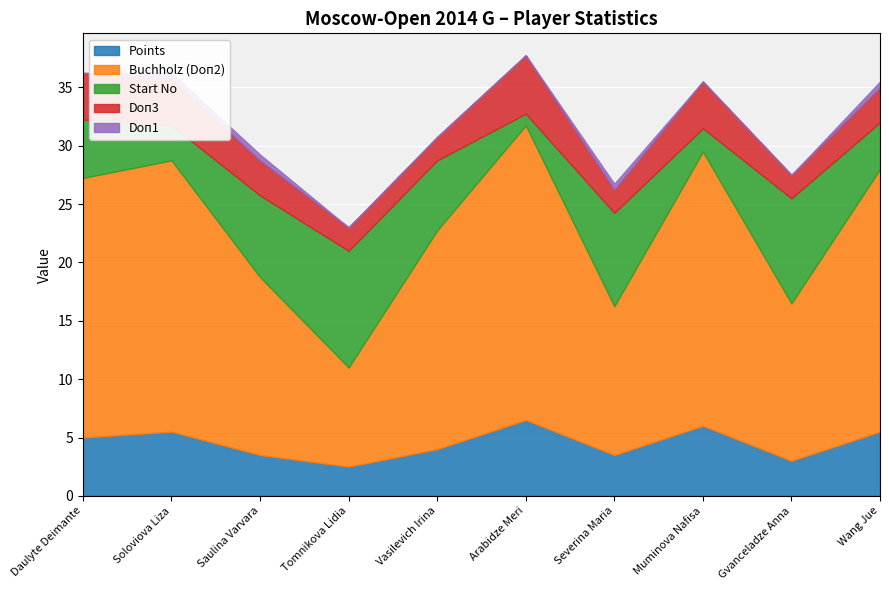

How many interior local peaks does the Points series have?

3